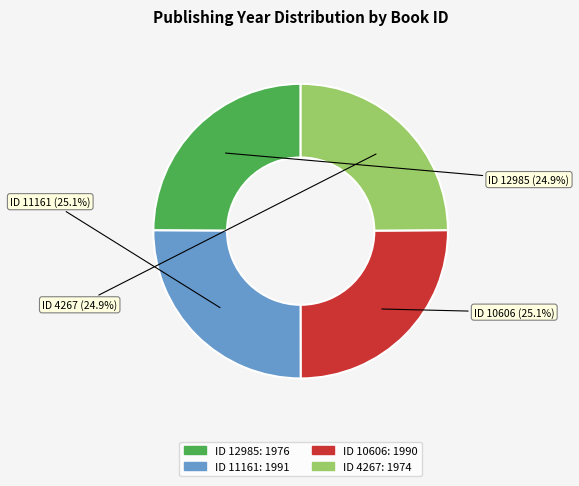

Is there any slice that represents more than half of the pie?

No